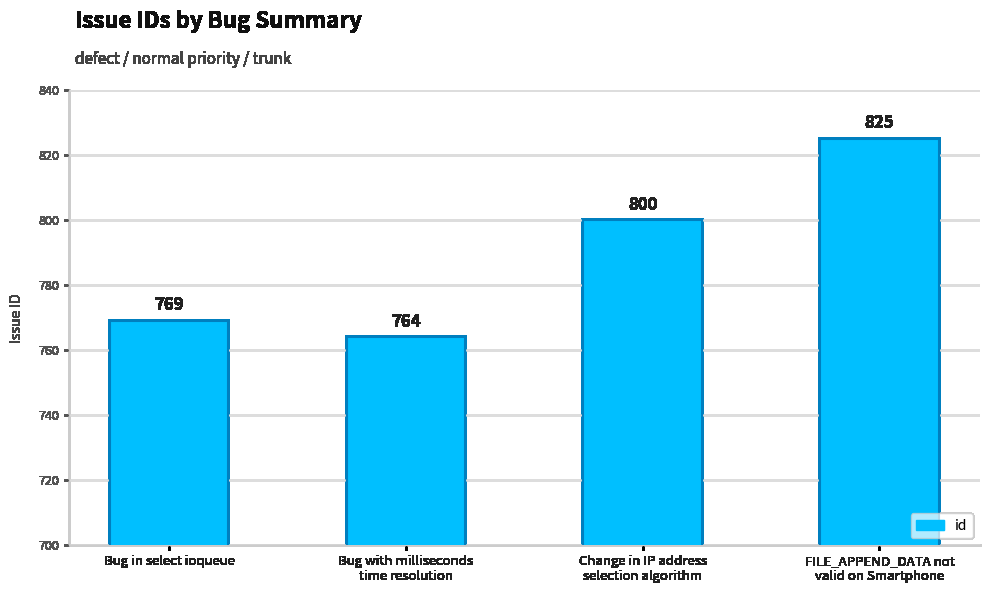

What is the ratio of the value at Change in IP address
selection algorithm to the value at Bug in select ioqueue?

1.0